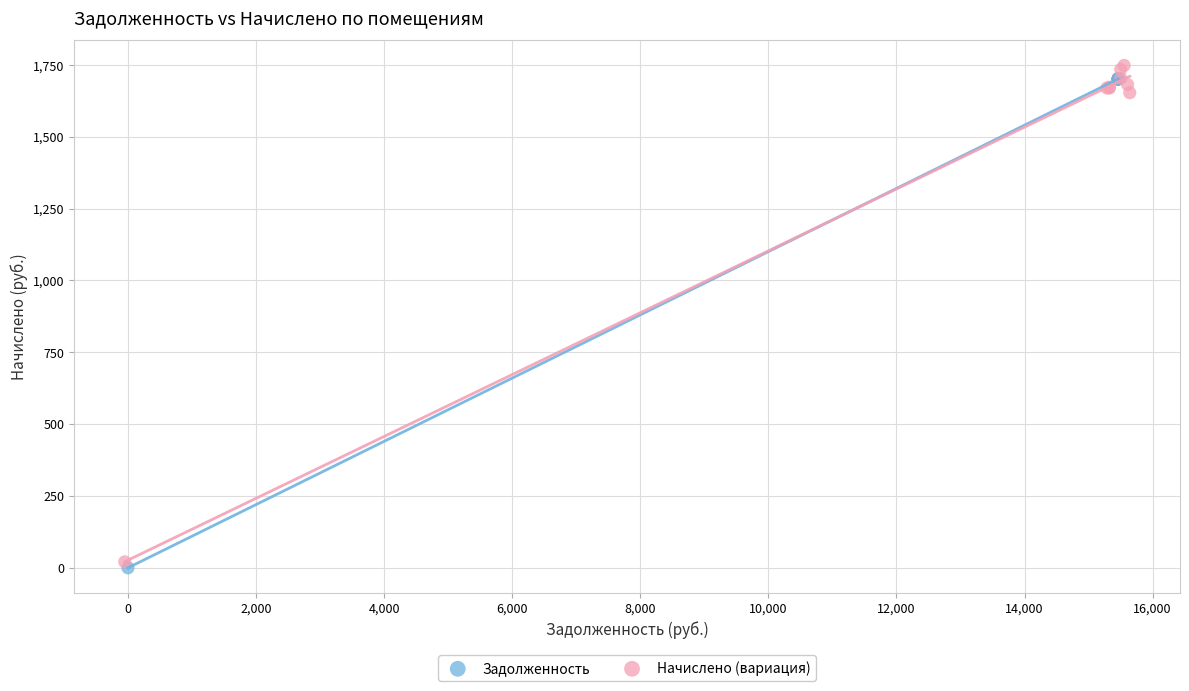

Which series has the largest Y range (max minus min)?

Начислено (вариация)